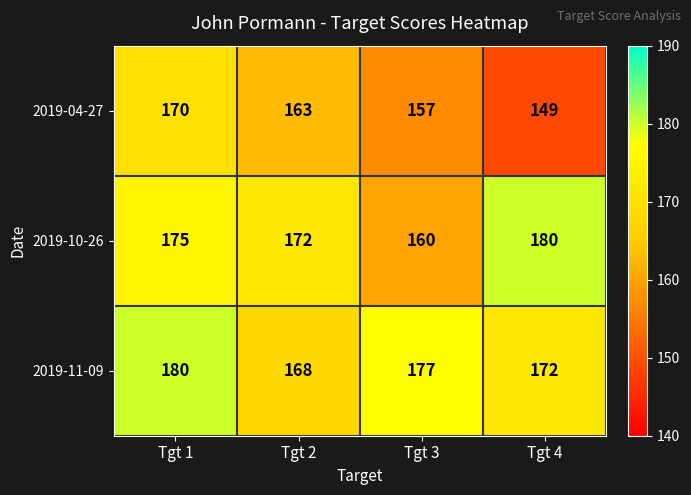

Reading left to right, list all the values displayed in this chart.

2019-04-27: Tgt 1=170	Tgt 2=163	Tgt 3=157	Tgt 4=149
2019-10-26: Tgt 1=175	Tgt 2=172	Tgt 3=160	Tgt 4=180
2019-11-09: Tgt 1=180	Tgt 2=168	Tgt 3=177	Tgt 4=172